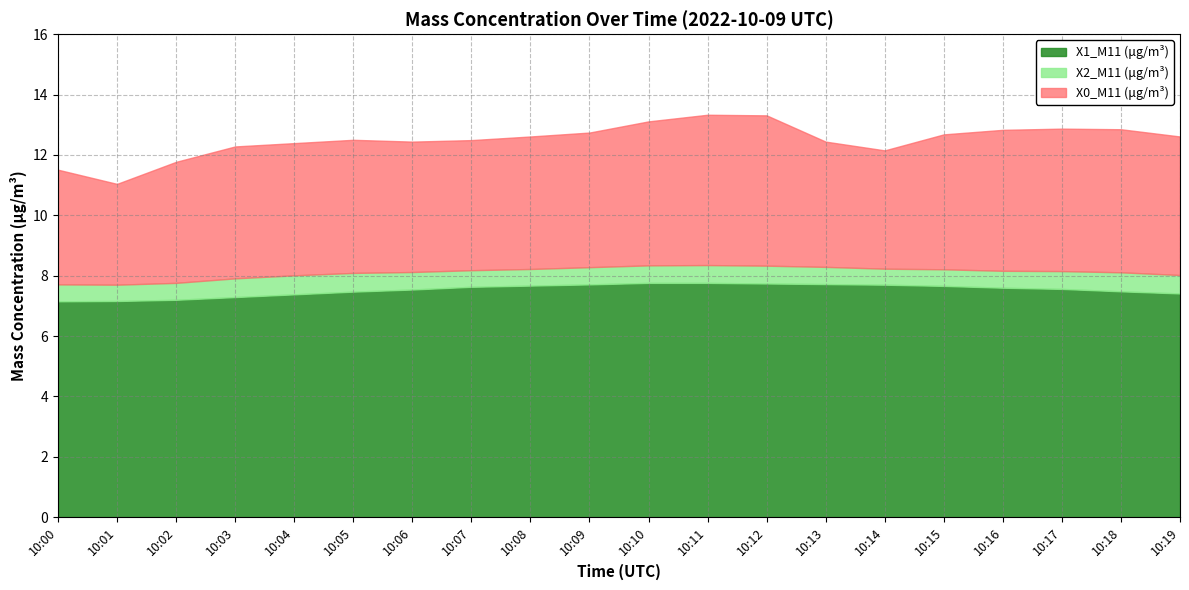

What is the highest value of the X1_M11 (μg/m³) series?

7.8